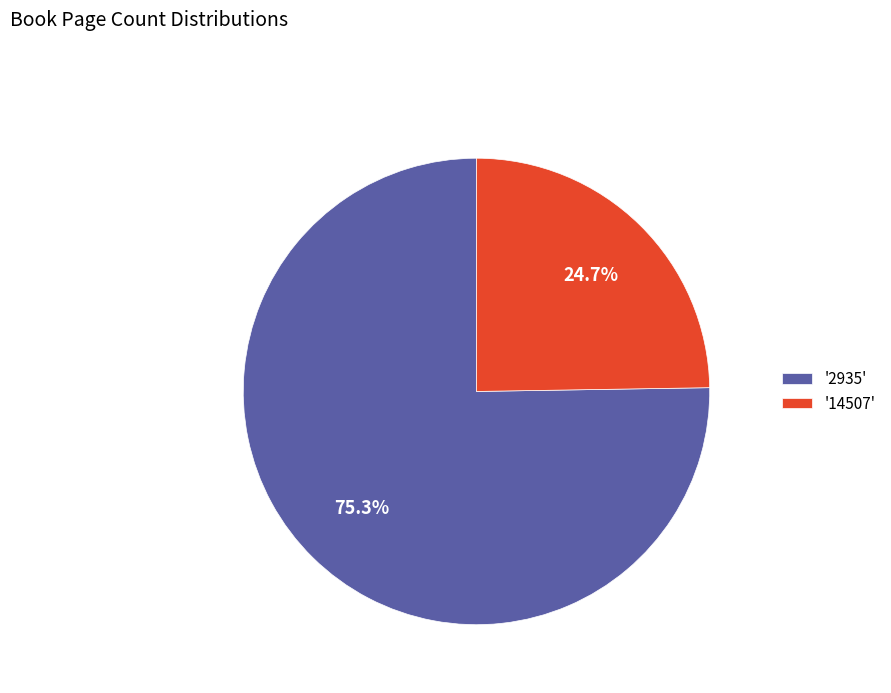

Is the sum of '14507' and '2935' greater than half?

Yes